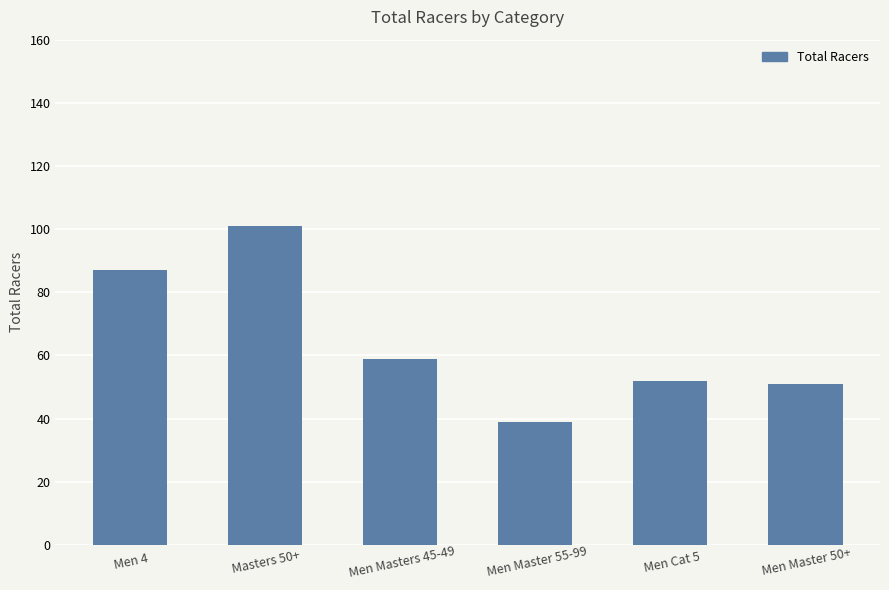

What is the average value?

65